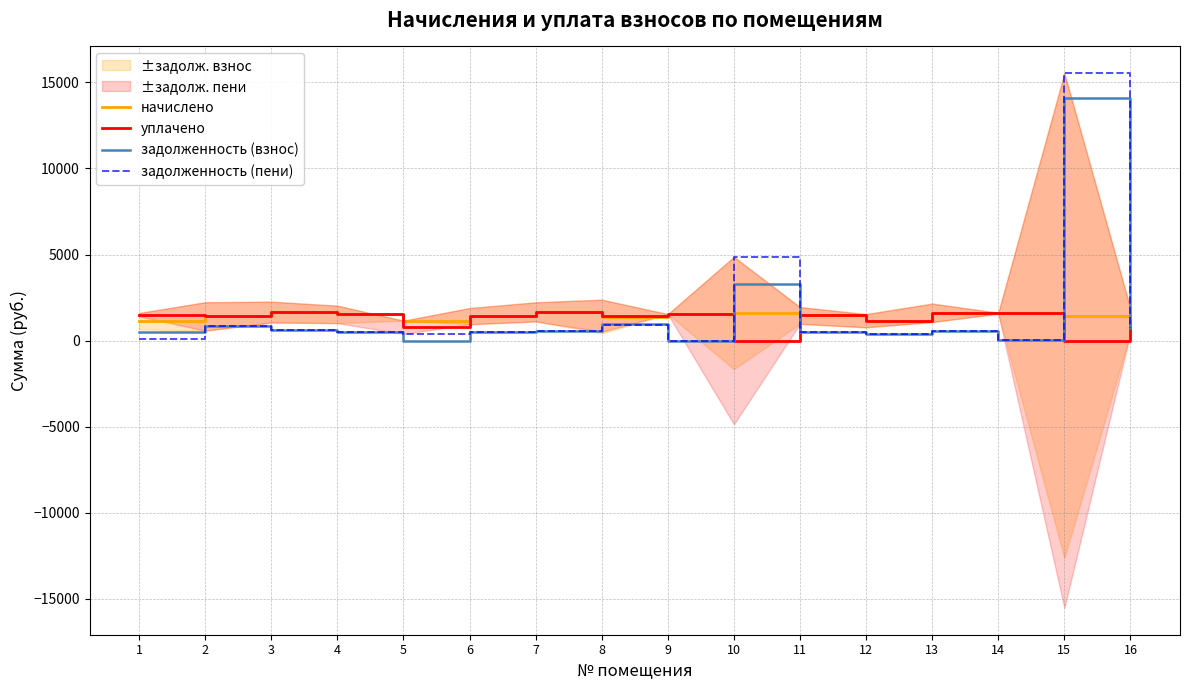

How many lines are shown in the chart?

4